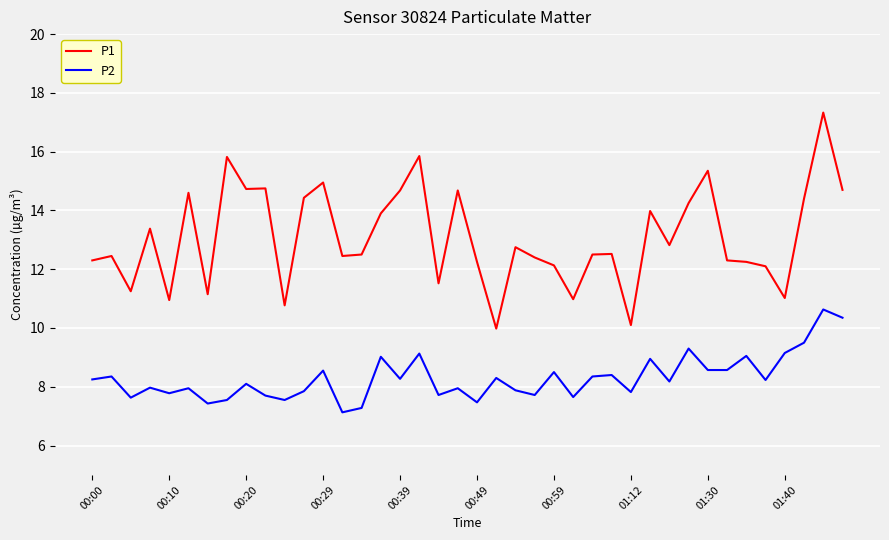

What is the difference between the maximum and minimum values in the P2 series?

3.5